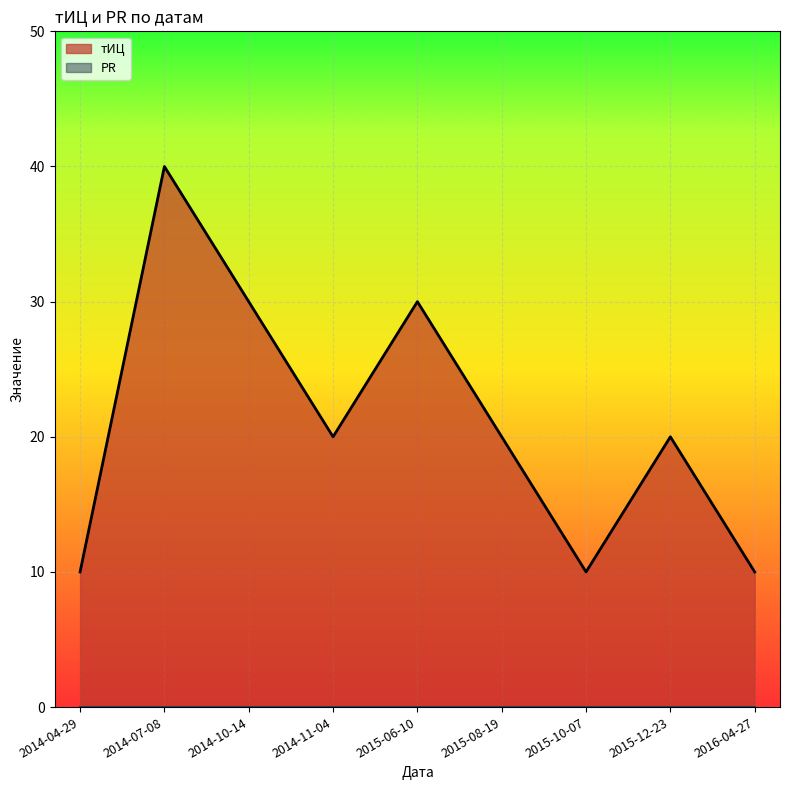

What is the label of the 1st point from the right?

2016-04-27